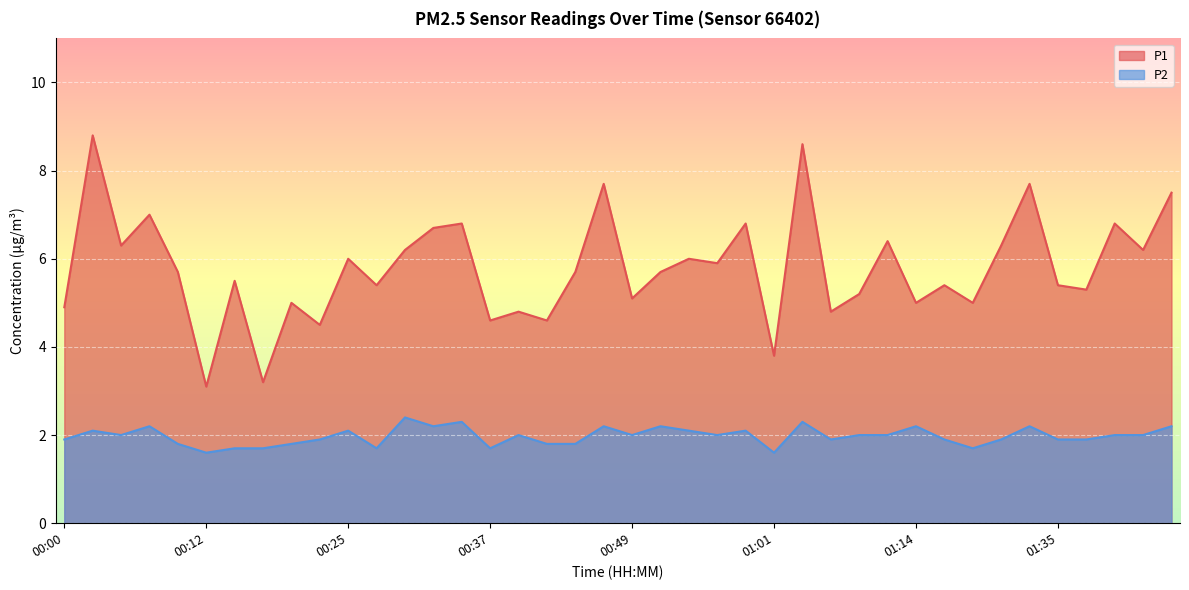

What is the value of the P2 point at the 21st from the left?

2.0